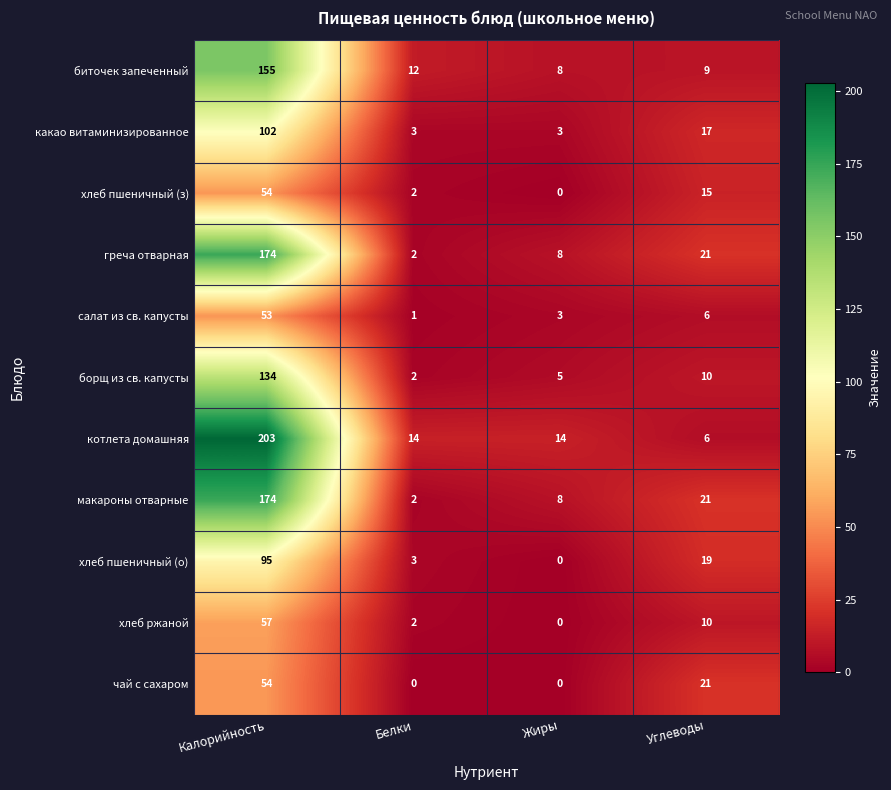

Which series has the largest total across all categories?

котлета домашняя